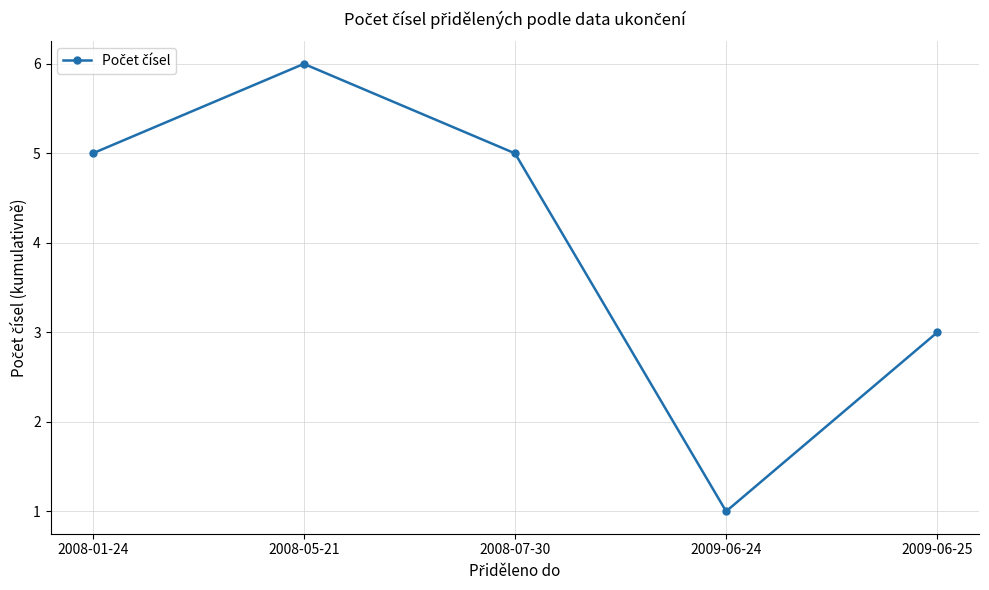

Read the value at 2009-06-25.

3